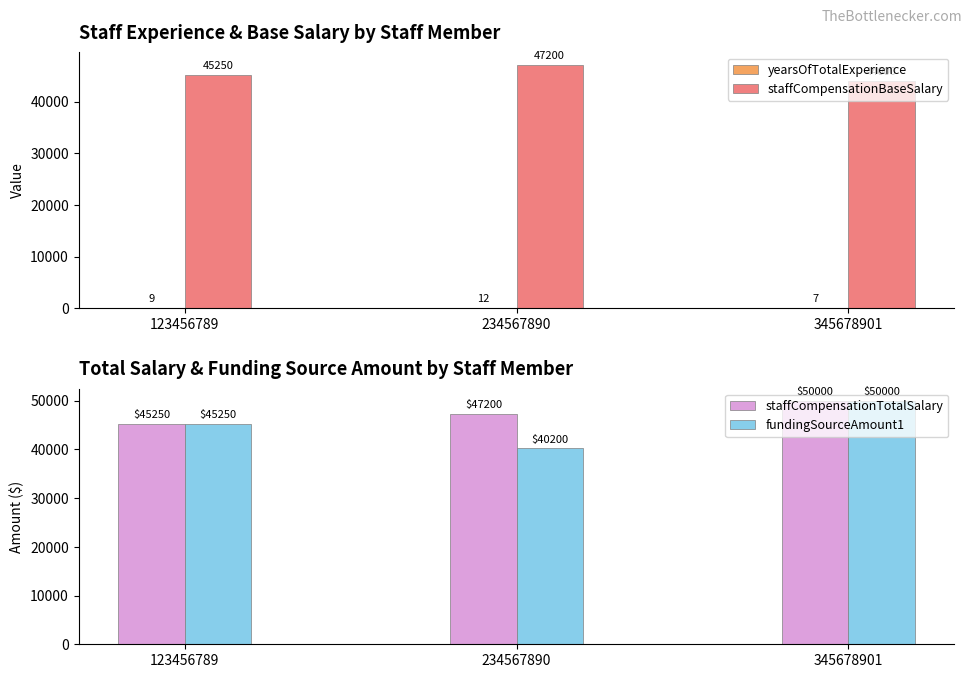

At which category is the sum across all series the highest?

345678901